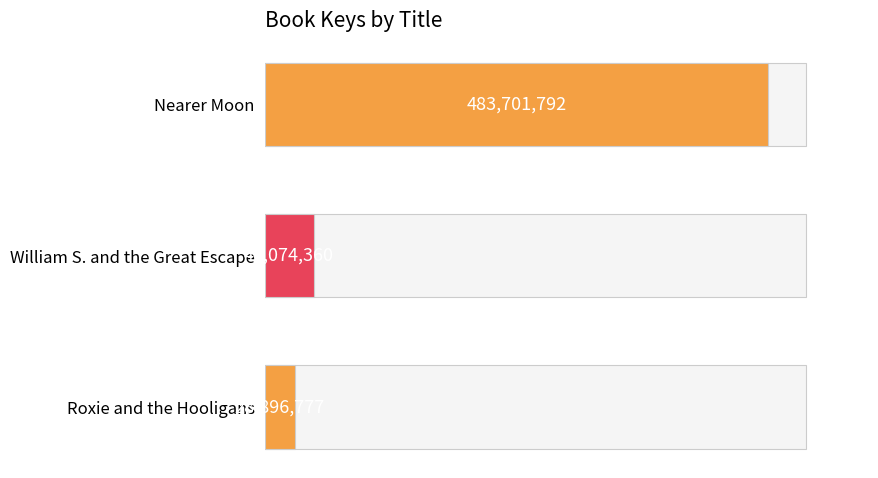

Are the bars horizontal?

Yes